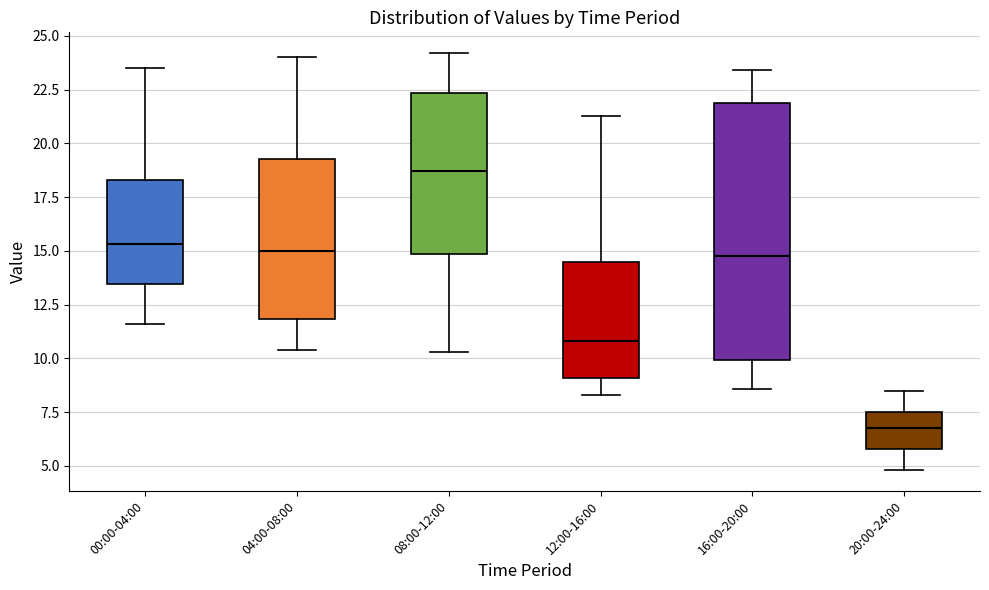

Which box's median line is the lowest?

20:00-24:00